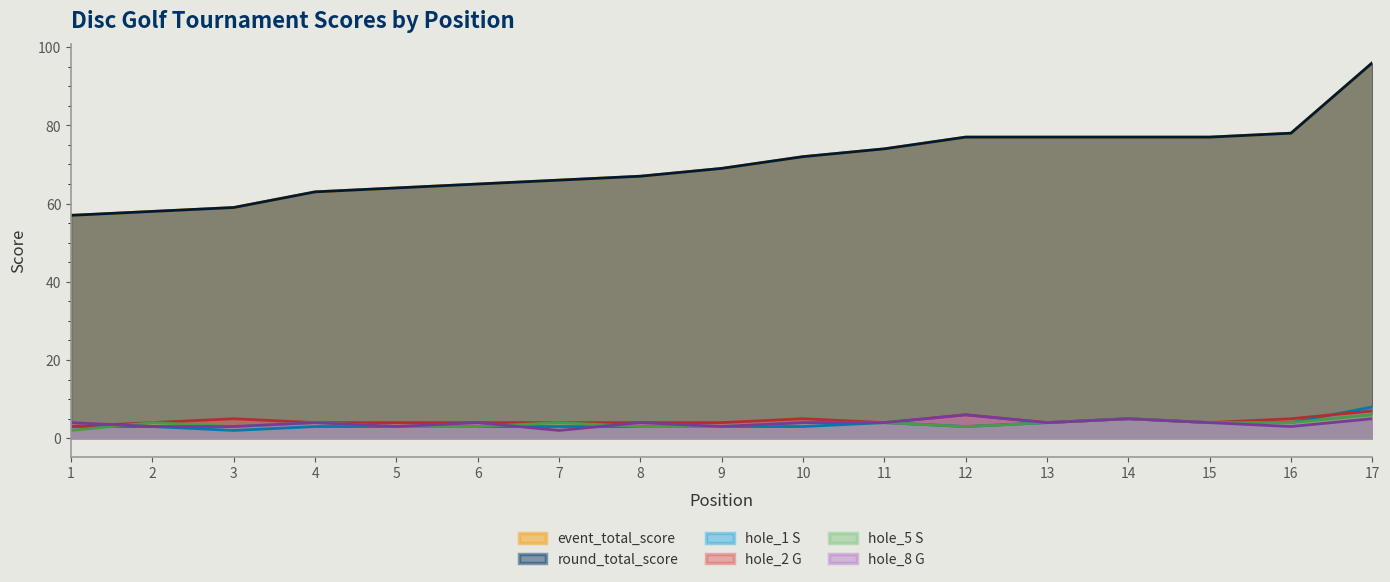

Which series has the largest range (max minus min)?

event_total_score